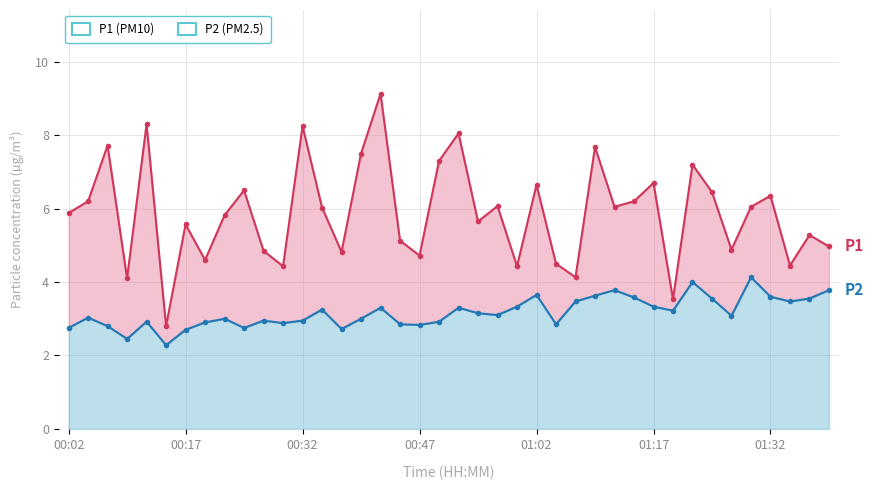

Reading left to right, list all the values displayed in this chart.

P1: 5.9	6.2	7.7	4.1	8.3	2.8	5.6	4.6	5.8	6.5	4.8	4.4	8.2	6.0	4.8	7.5	9.1	5.1	4.7	7.3	8.1	5.7	6.1	4.4	6.7	4.5	4.1	7.7	6.0	6.2	6.7	3.5	7.2	6.5	4.9	6.0	6.3	4.5	5.3	5.0
P2: 2.8	3.0	2.8	2.5	2.9	2.3	2.7	2.9	3.0	2.8	3.0	2.9	3.0	3.2	2.7	3.0	3.3	2.9	2.8	2.9	3.3	3.1	3.1	3.3	3.6	2.9	3.5	3.6	3.8	3.6	3.3	3.2	4.0	3.5	3.1	4.1	3.6	3.5	3.5	3.8